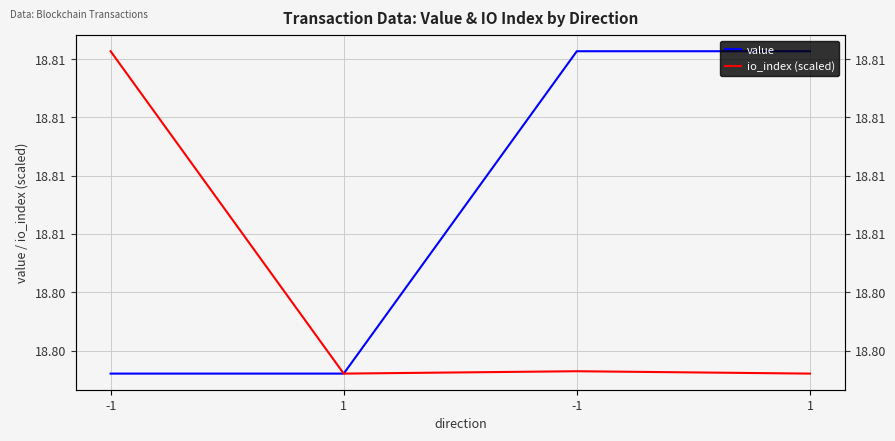

Is it true that value equals 6.3 at 1?

False